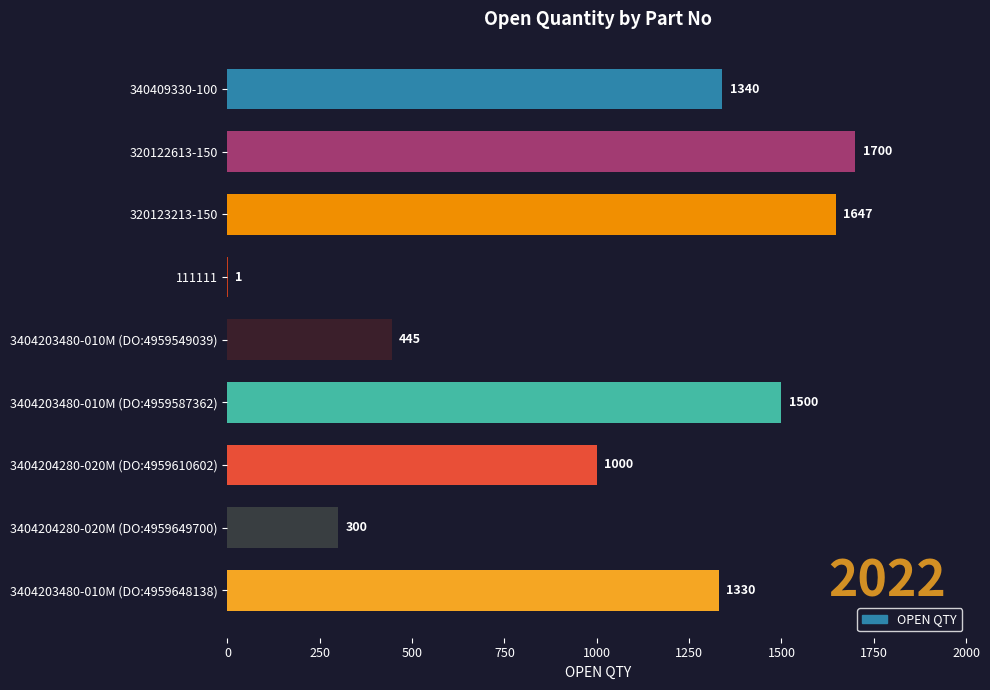

True or false: the data shows 300 at 3404204280-020M (DO:4959649700).

True